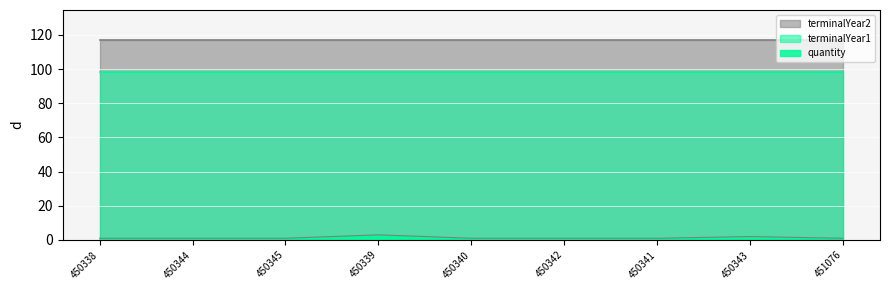

How many lines are shown in the chart?

3